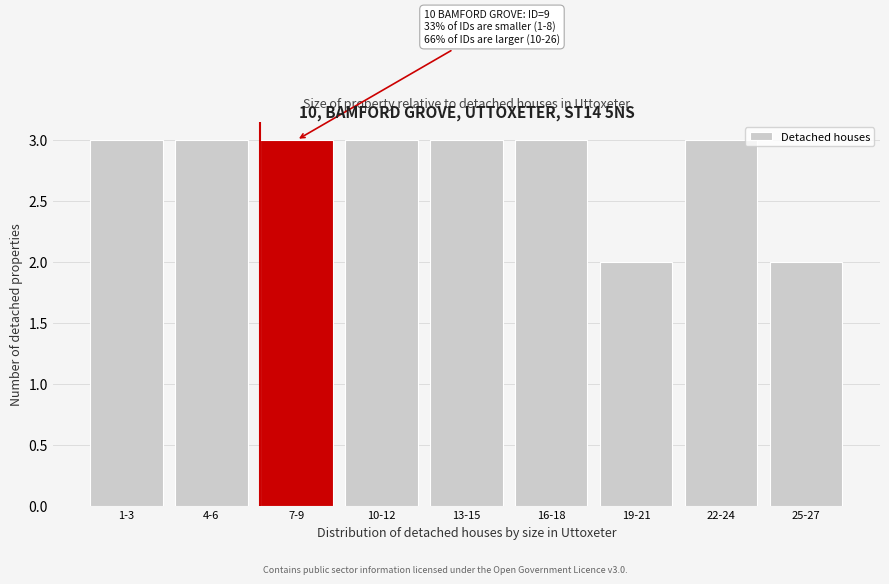

Reading left to right, list all the values displayed in this chart.

1-3=3	4-6=3	7-9=3	10-12=3	13-15=3	16-18=3	19-21=2	22-24=3	25-27=2